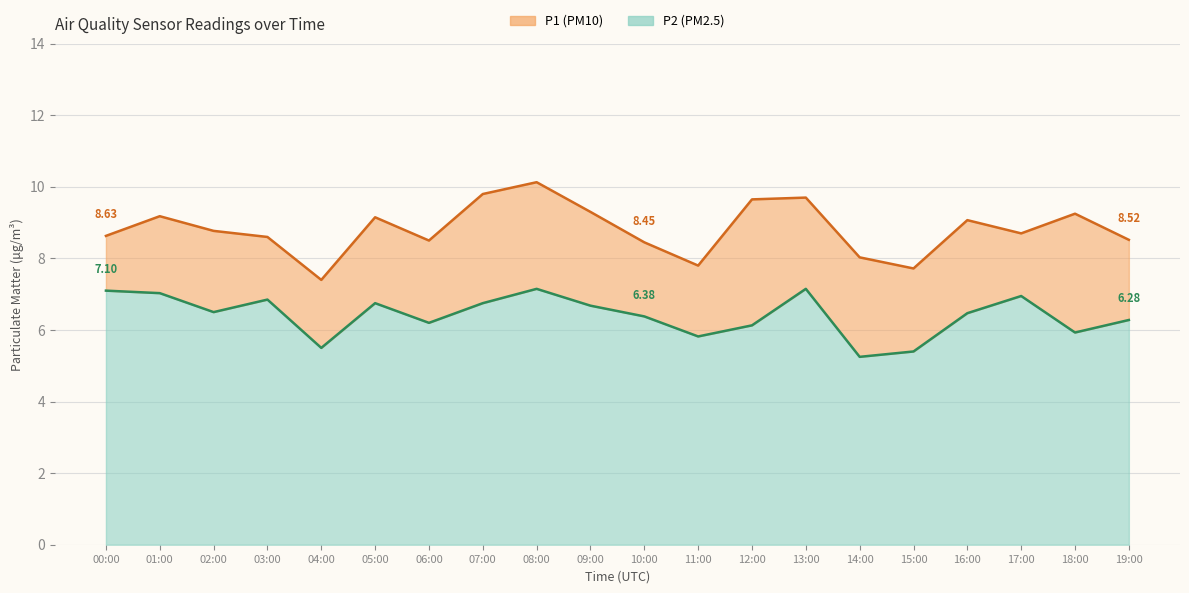

Does the chart have visible grid lines?

Yes